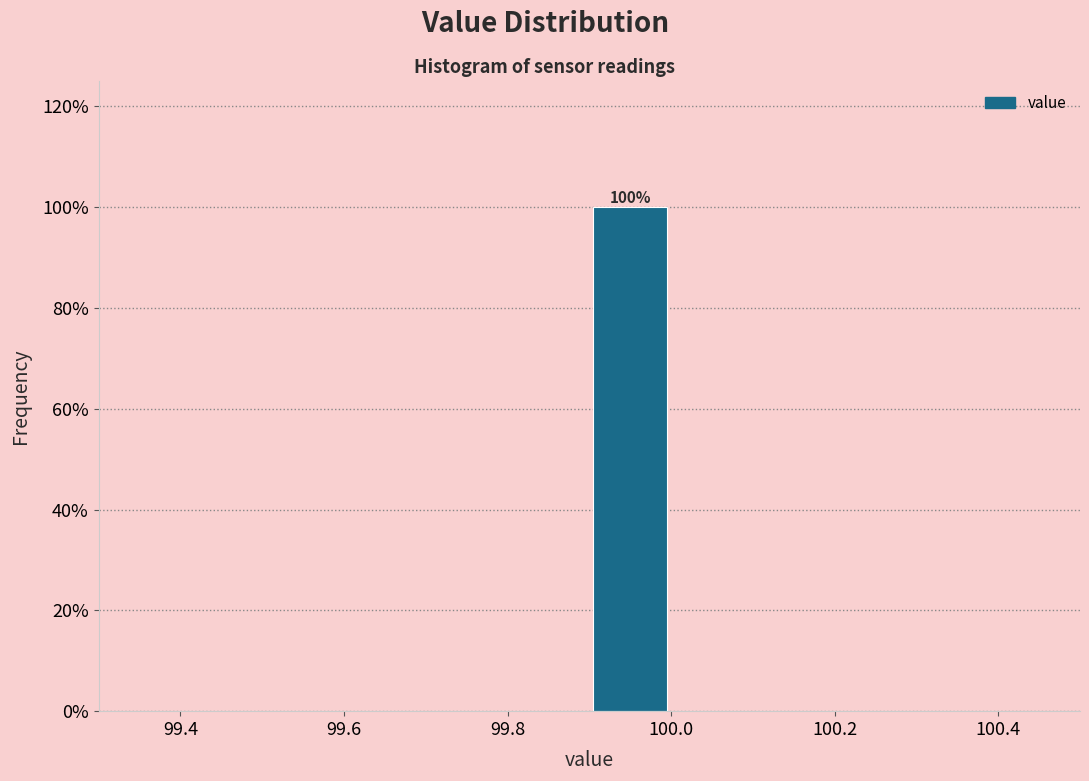

Which range on the x-axis has the tallest bar?

99.9 to 100.0